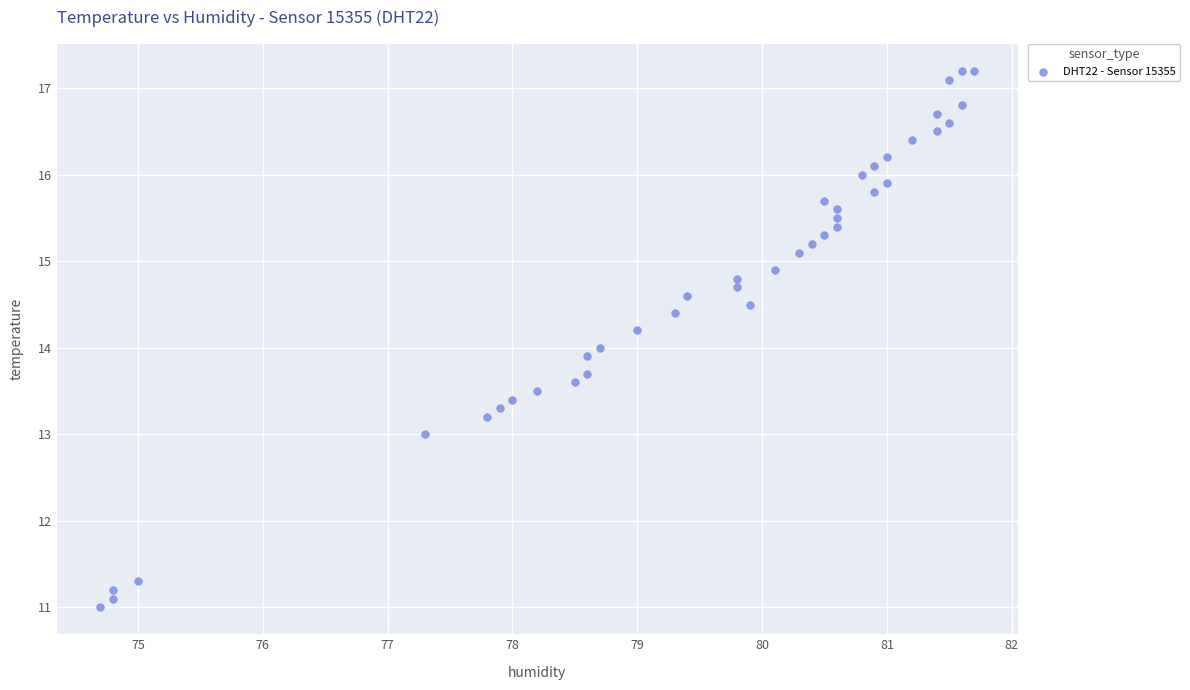

What is the range of X values (max minus min)?

7.0